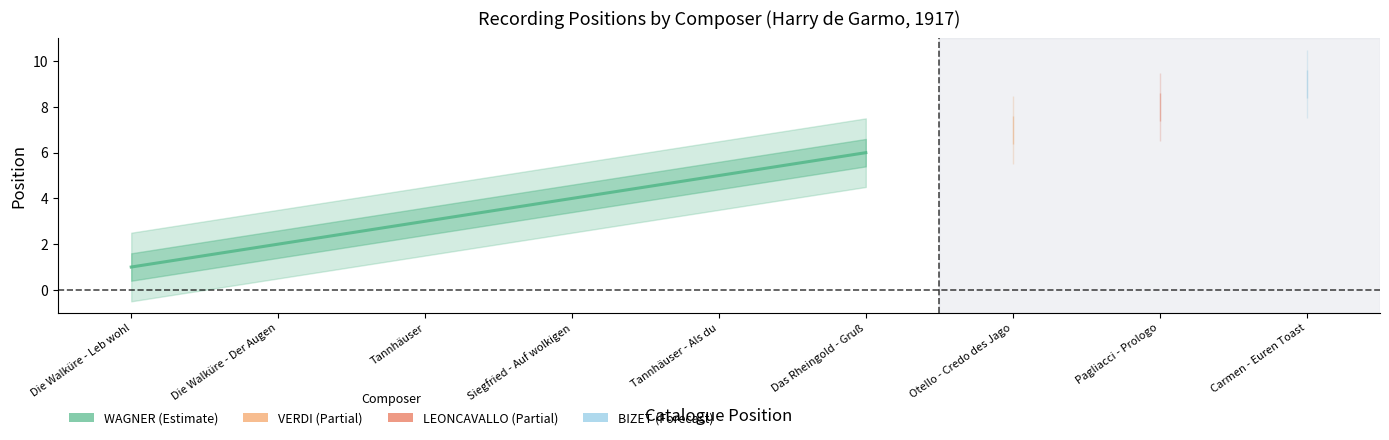

What is the change in value from Die Walküre - Leb wohl to Tannhäuser?

+2